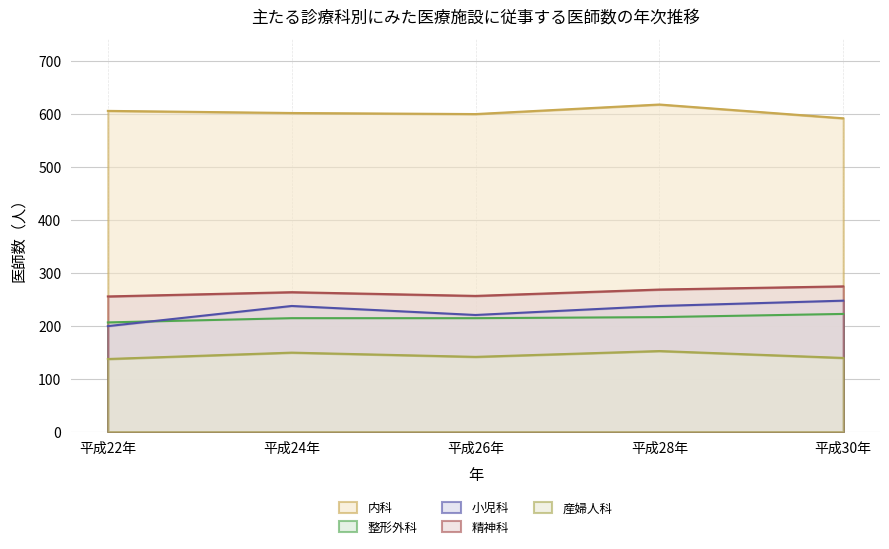

Reading left to right, transcribe all the data shown in this chart.

内科: 605	601	599	617	591
整形外科: 206	214	214	216	222
小児科: 199	237	220	237	247
精神科: 255	263	256	268	274
産婦人科: 137	149	141	152	139